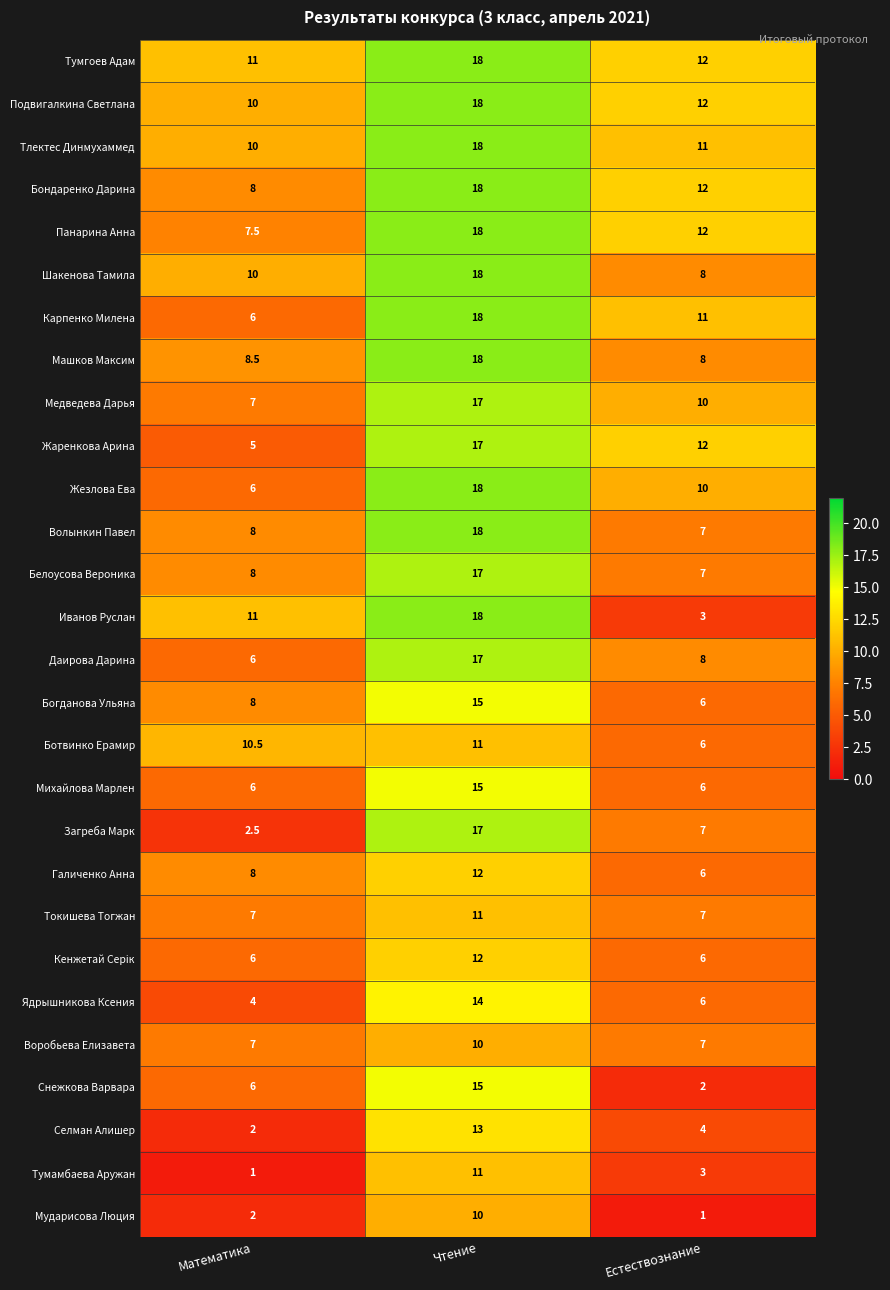

At which label does Ботвинко Ерамир reach its peak?

Чтение